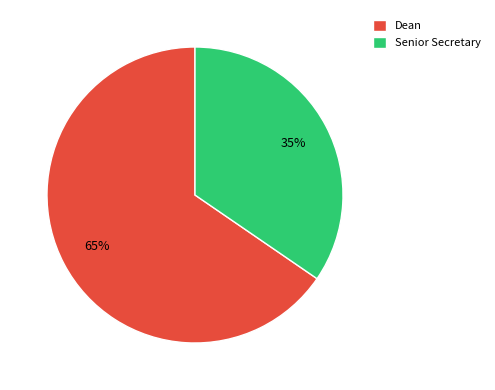

Which category accounts for the majority?

Dean